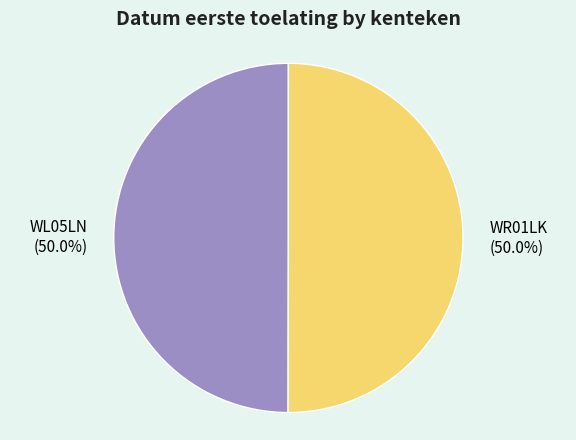

To the nearest percent, what is the combined percentage of WL05LN and WR01LK?

100%